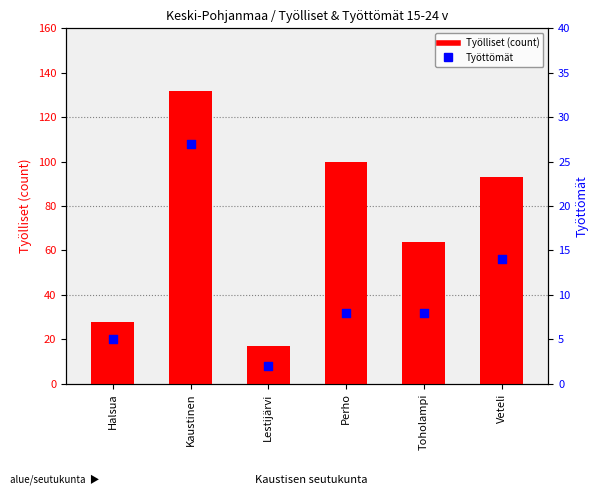

At which category is the sum across all series the highest?

Kaustinen